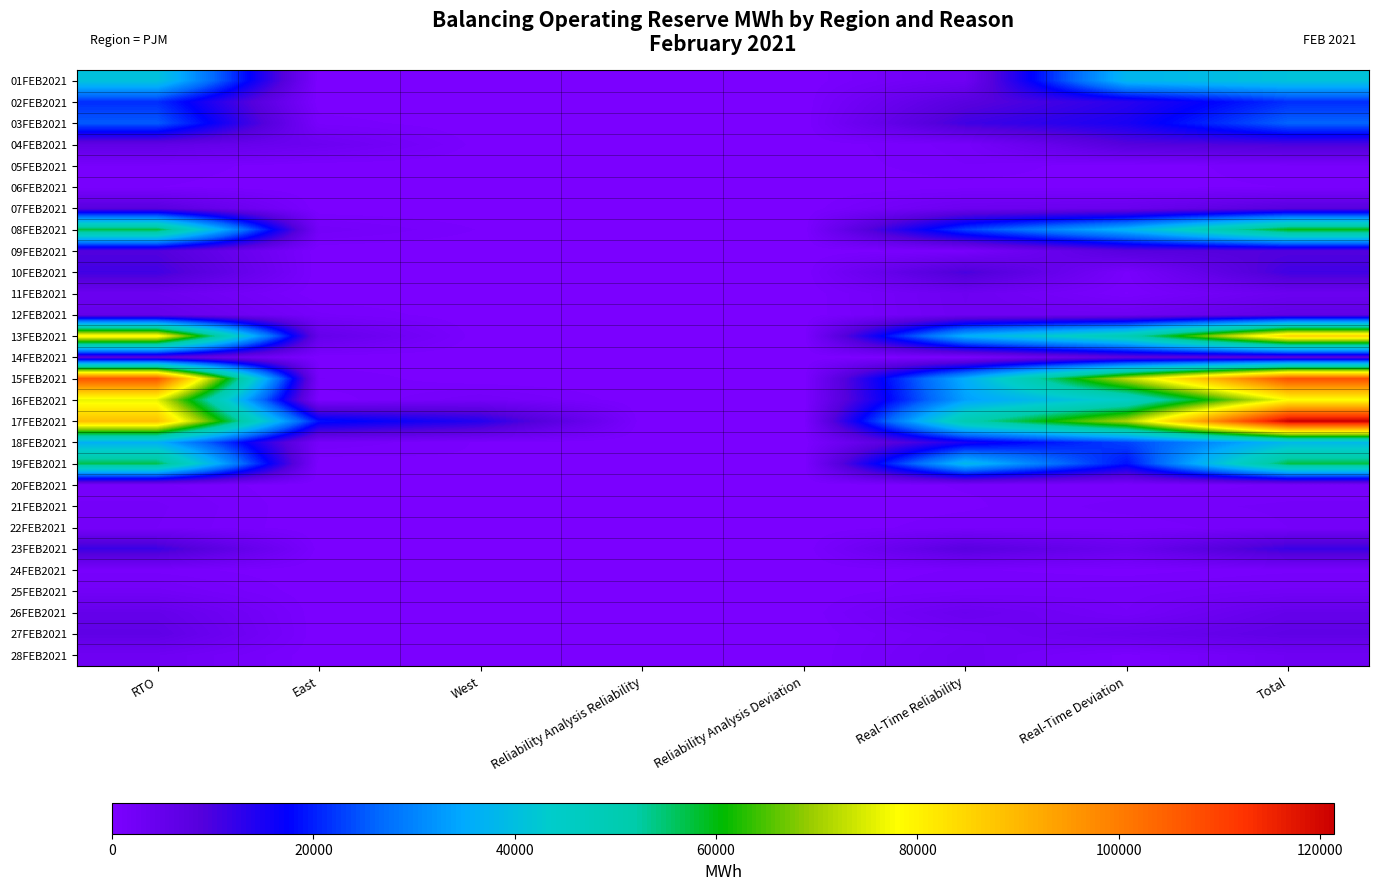

What is the spread (max minus min) of values at RTO?

106374.4